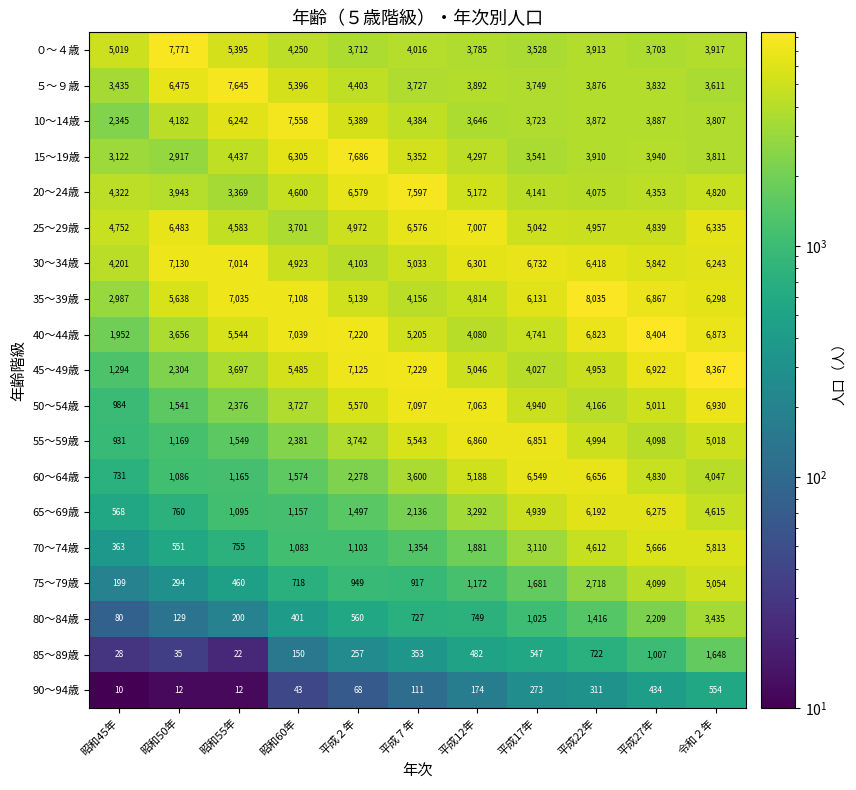

The value of 60～64歳 at 平成７年 is 3600. True or false?

True